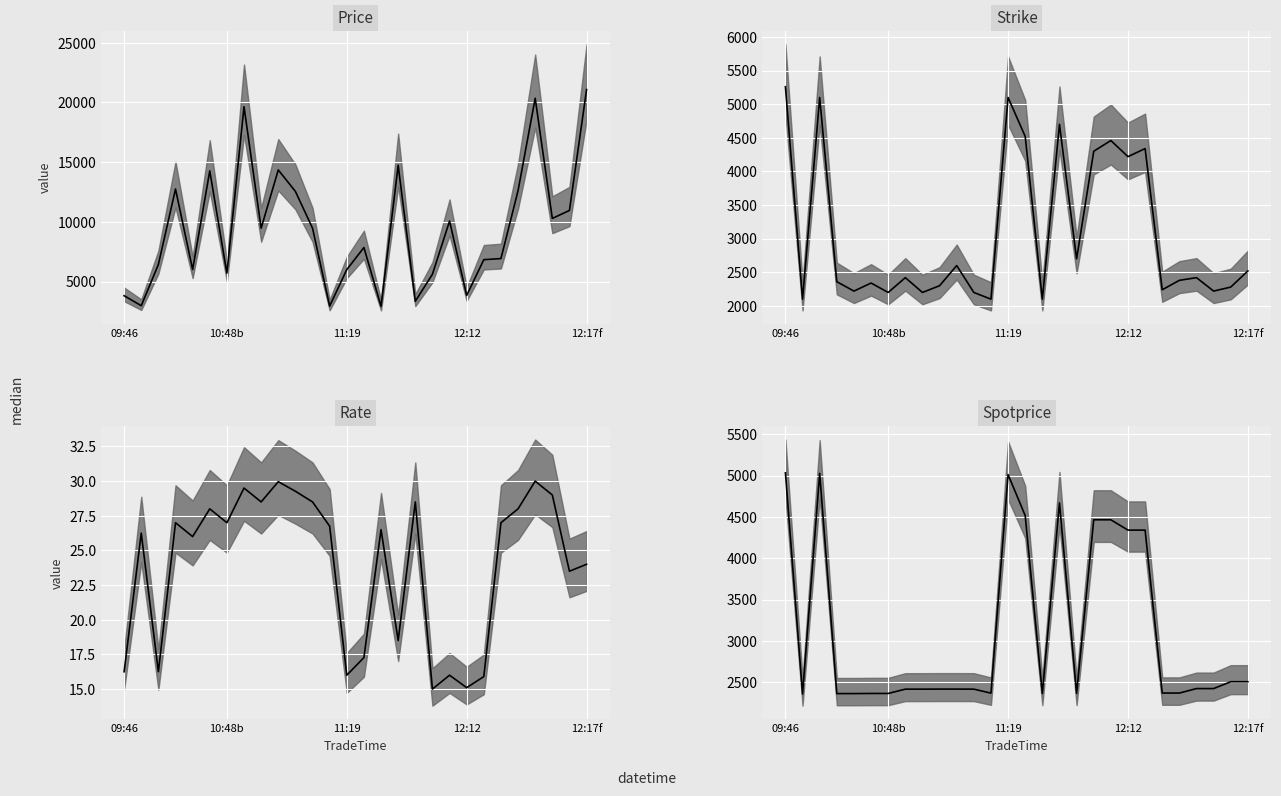

Which category has the highest value in the Strike series?

09:46